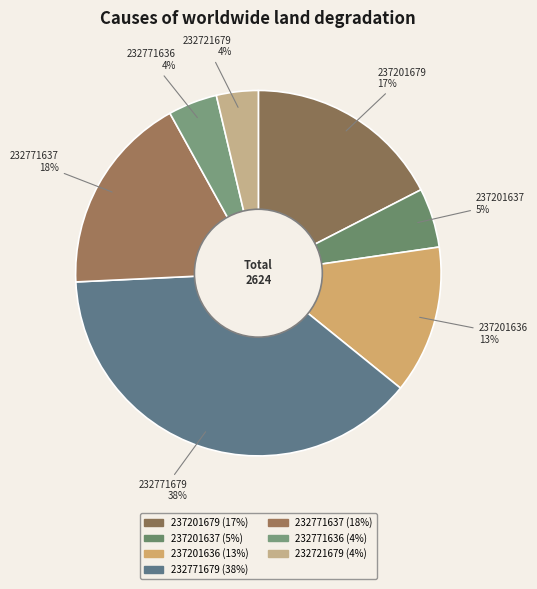

Which category has the biggest portion of the pie?

232771679